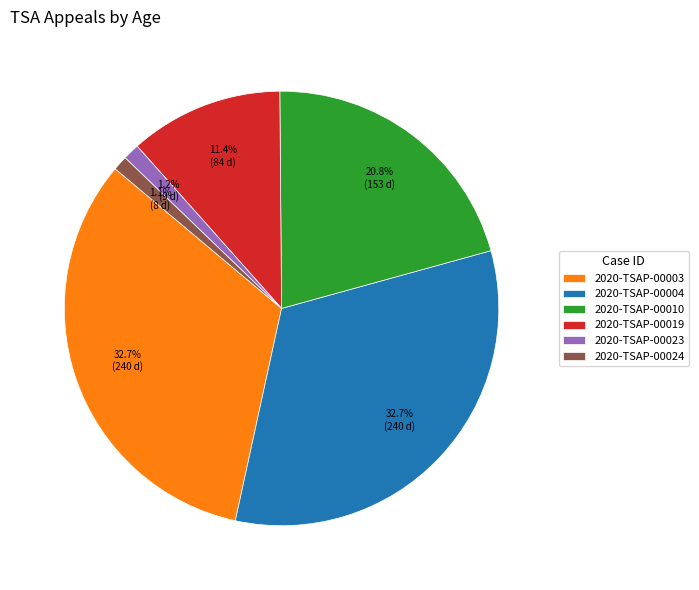

Does 2020-TSAP-00010 represent more than half of the total?

No